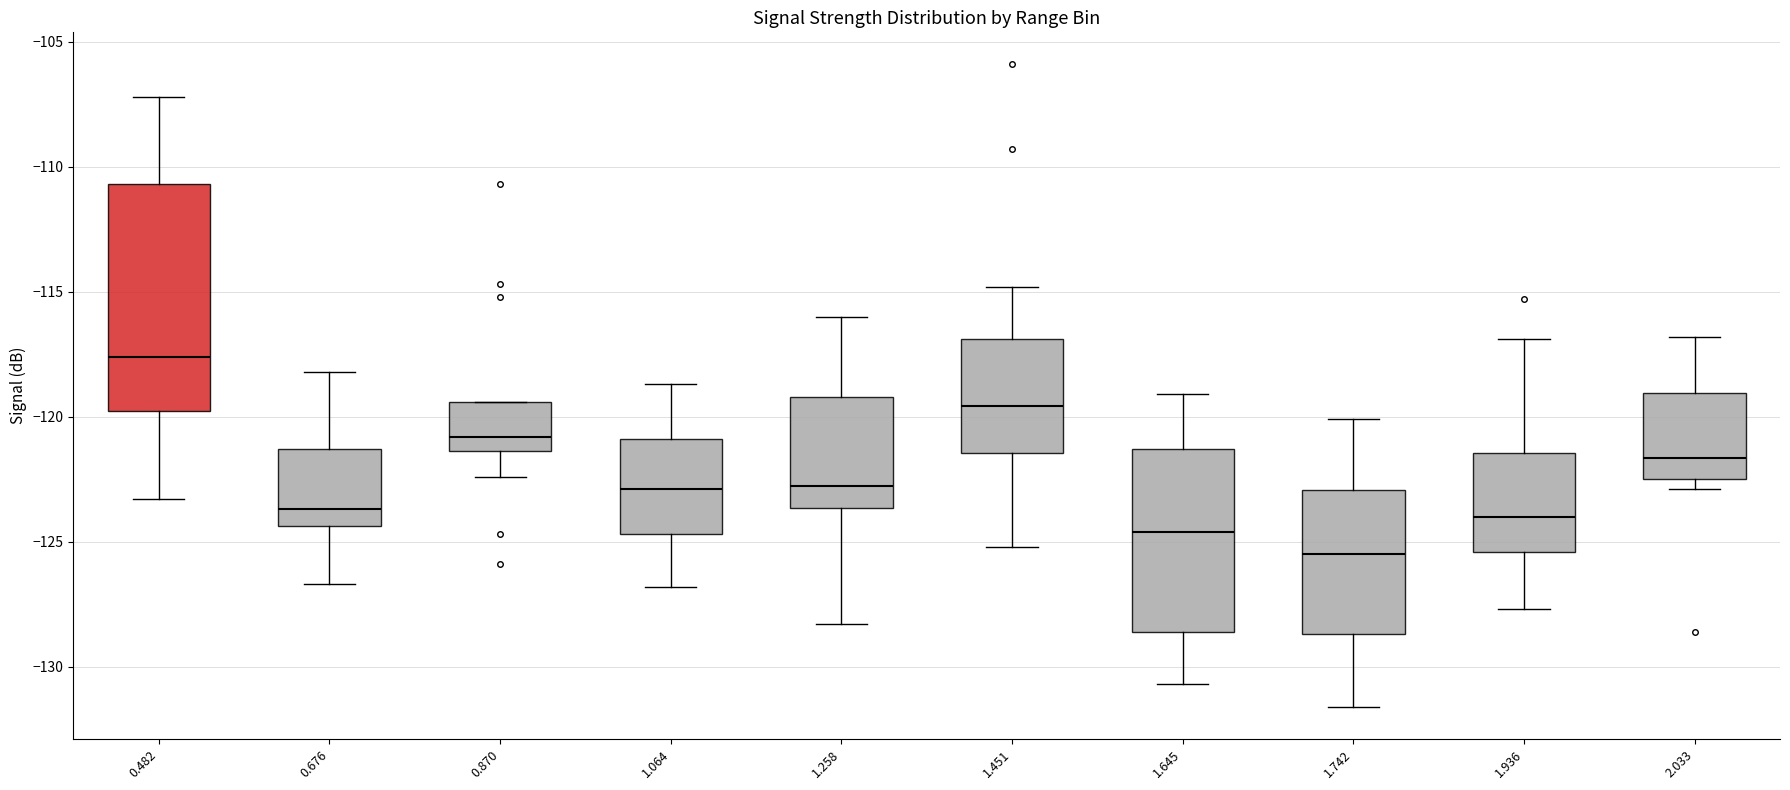

Reading left to right, read every box against the y-axis: the position of its median line, the range the box covers, and the ends of its whiskers. The values are not printed on the chart, so give them approximately, as read against the axis.

0.482: median -117.5, box -120.0 to -110.5, whiskers -123.5 to -107.0
0.676: median -123.5, box -124.5 to -121.5, whiskers -126.5 to -118.0
0.870: median -121.0, box -121.5 to -119.5, whiskers -122.5 to -119.5
1.064: median -123.0, box -124.5 to -121.0, whiskers -127.0 to -118.5
1.258: median -122.5, box -123.5 to -119.0, whiskers -128.5 to -116.0
1.451: median -119.5, box -121.5 to -117.0, whiskers -125.0 to -115.0
1.645: median -124.5, box -128.5 to -121.5, whiskers -130.5 to -119.0
1.742: median -125.5, box -128.5 to -123.0, whiskers -131.5 to -120.0
1.936: median -124.0, box -125.5 to -121.5, whiskers -127.5 to -117.0
2.033: median -121.5, box -122.5 to -119.0, whiskers -123.0 to -117.0